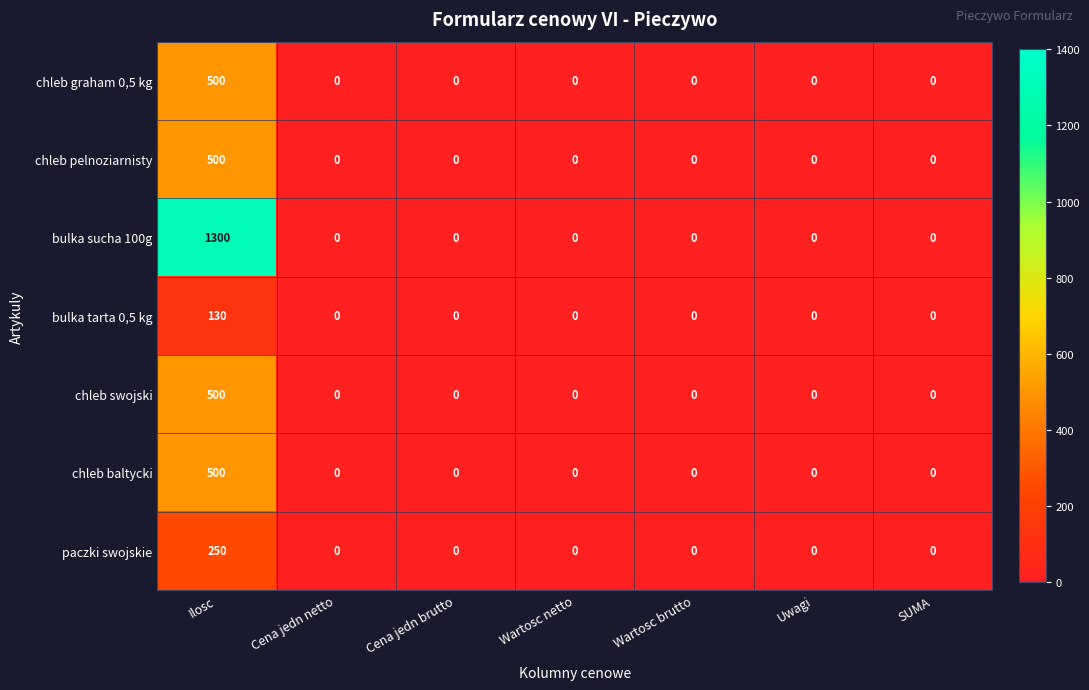

How many series are shown in this chart?

7